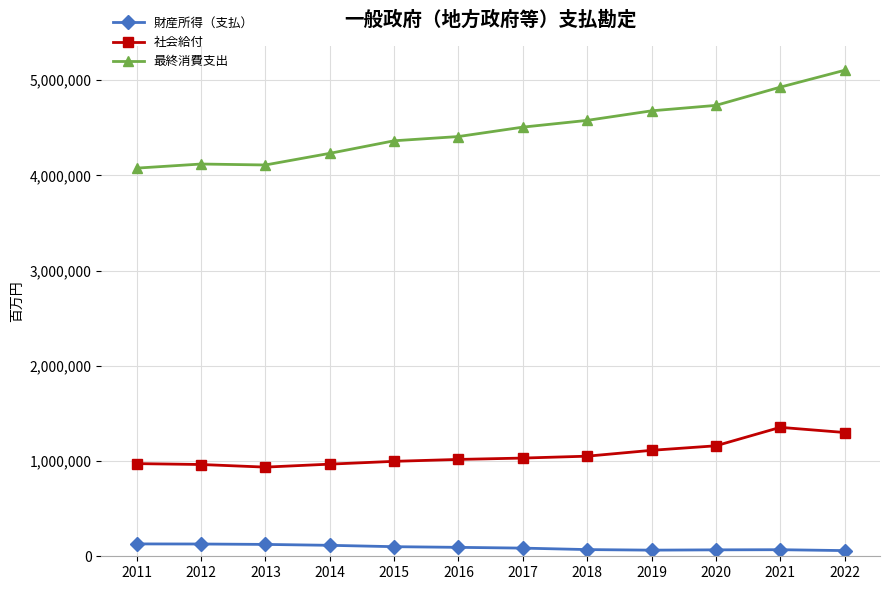

Which series changed the most between 2013 and 2021?

最終消費支出